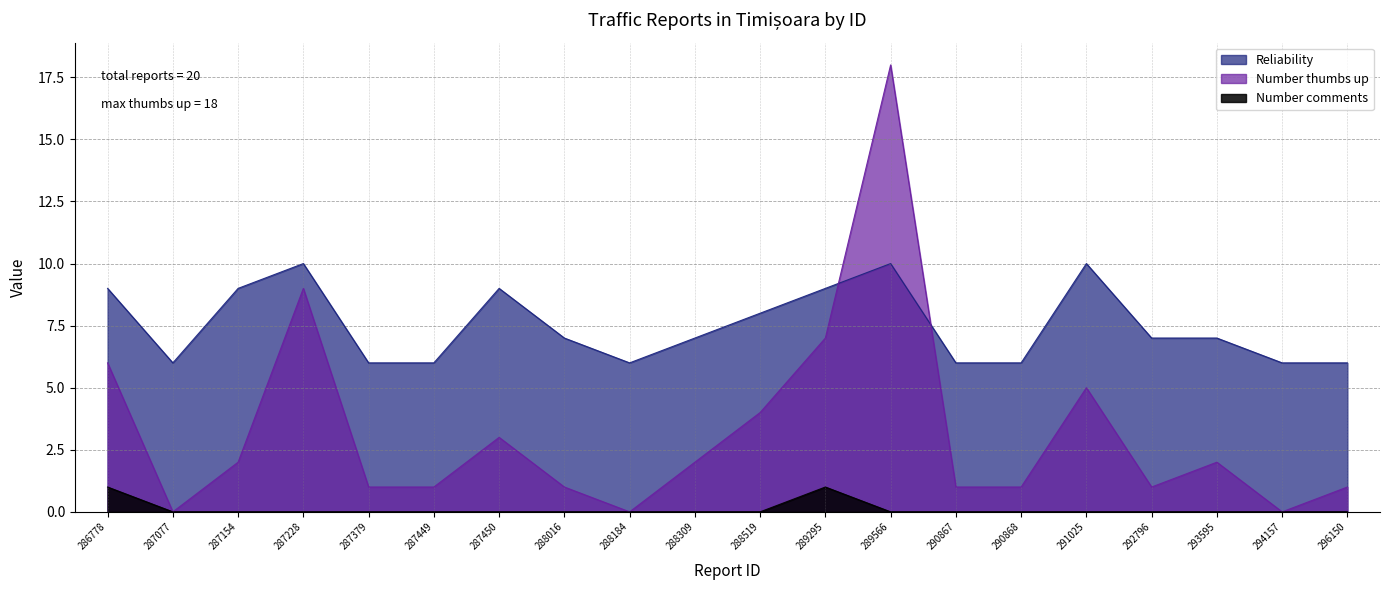

Does the chart display data point markers on the line(s)?

No